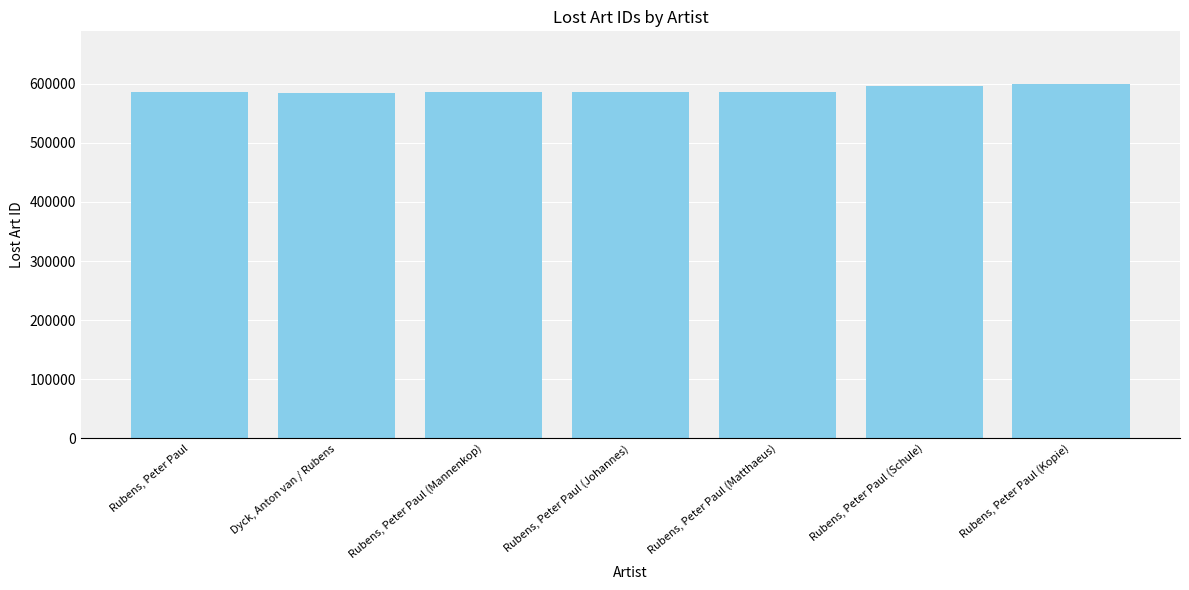

List the labels in order of value, smallest first.

Dyck, Anton van / Rubens, Rubens, Peter Paul (Johannes), Rubens, Peter Paul (Mannenkop), Rubens, Peter Paul (Matthaeus), Rubens, Peter Paul, Rubens, Peter Paul (Schule), Rubens, Peter Paul (Kopie)